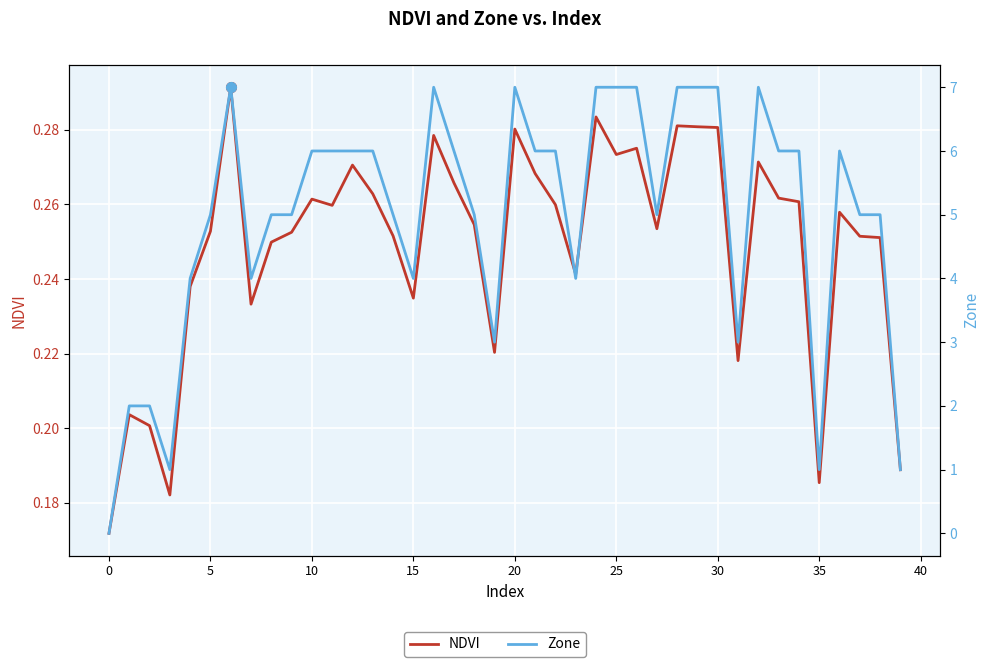

What is the maximum value for NDVI?

0.3